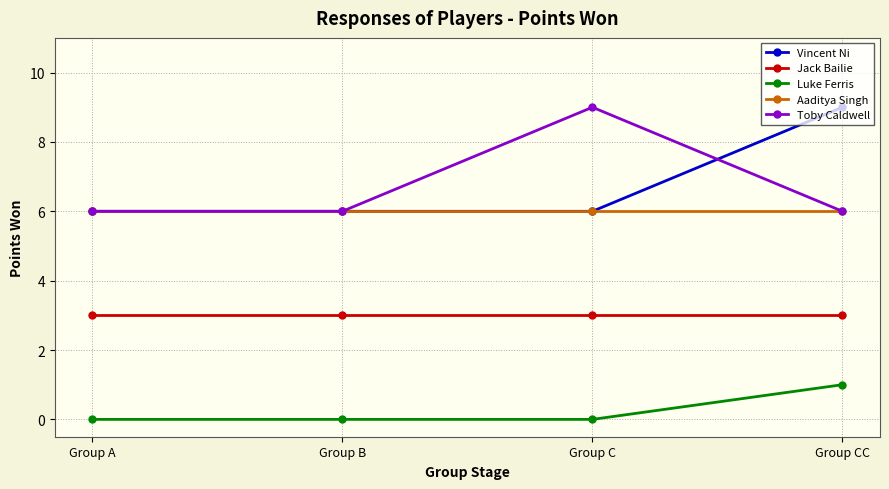

True or false: Luke Ferris and Vincent Ni intersect in this chart.

False